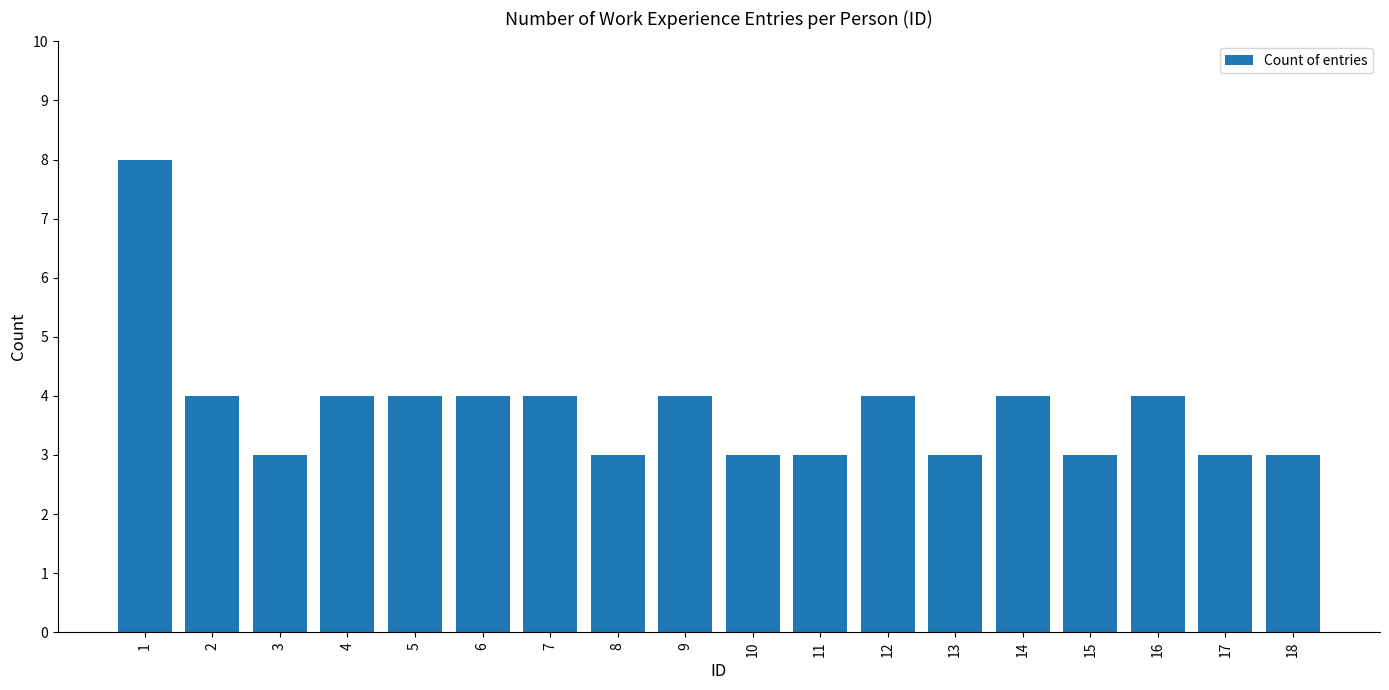

Reading right to left, list all the values displayed in this chart.

18=3	17=3	16=4	15=3	14=4	13=3	12=4	11=3	10=3	9=4	8=3	7=4	6=4	5=4	4=4	3=3	2=4	1=8